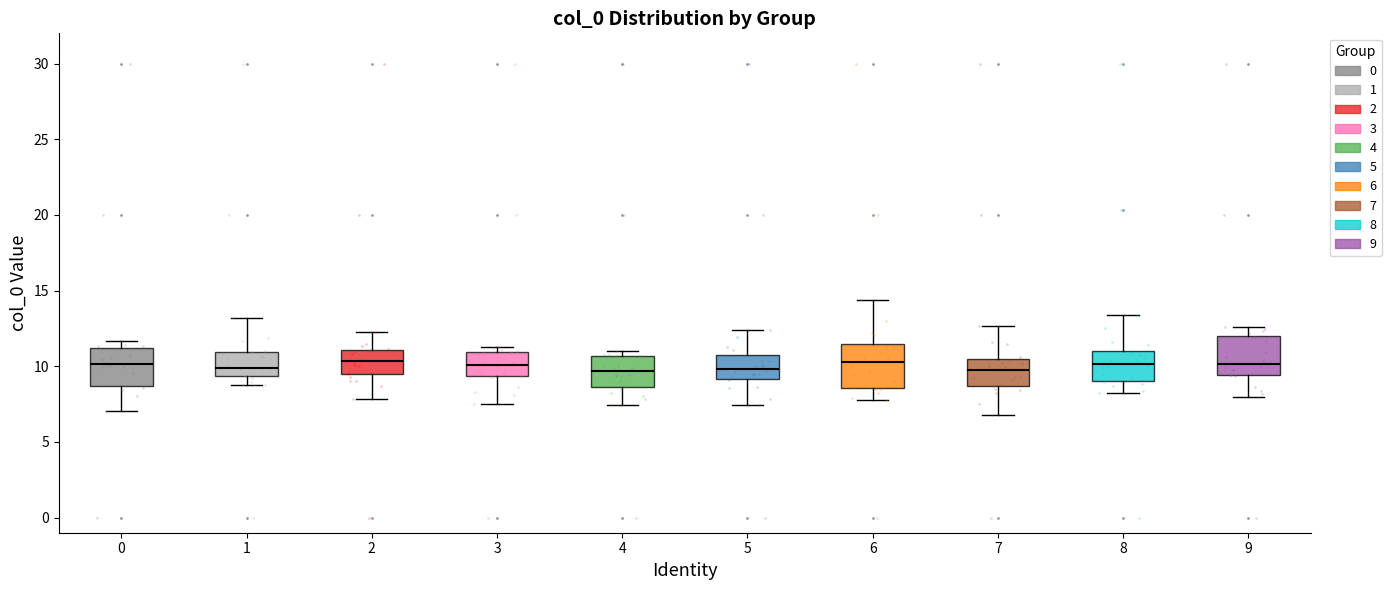

Reading left to right, transcribe this box plot: for each box, give where its median line is, the range the box spans, and where its two whiskers end, as read against the y-axis. The values are not printed on the chart, so give them approximately, as read against the axis.

0: median 10.0, box 8.5 to 11.0, whiskers 7.0 to 11.5
1: median 10.0, box 9.5 to 11.0, whiskers 8.5 to 13.0
2: median 10.5, box 9.5 to 11.0, whiskers 8.0 to 12.0
3: median 10.0, box 9.5 to 11.0, whiskers 7.5 to 11.5
4: median 9.5, box 8.5 to 10.5, whiskers 7.5 to 11.0
5: median 10.0, box 9.0 to 11.0, whiskers 7.5 to 12.5
6: median 10.5, box 8.5 to 11.5, whiskers 8.0 to 14.5
7: median 10.0, box 8.5 to 10.5, whiskers 7.0 to 12.5
8: median 10.0, box 9.0 to 11.0, whiskers 8.5 to 13.5
9: median 10.0, box 9.5 to 12.0, whiskers 8.0 to 12.5